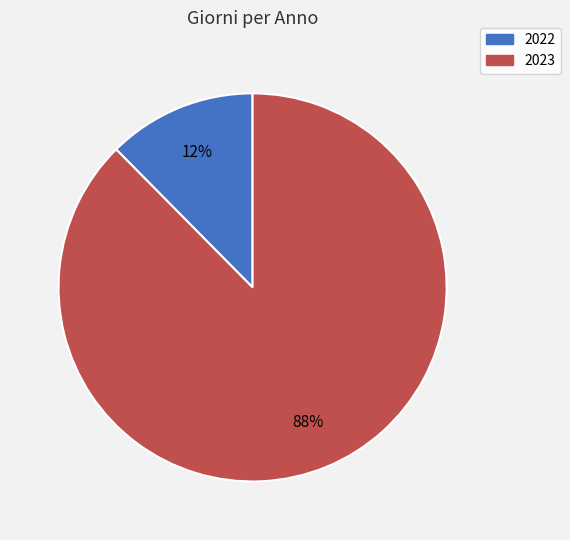

Between 2023 and 2022, which is larger?

2023